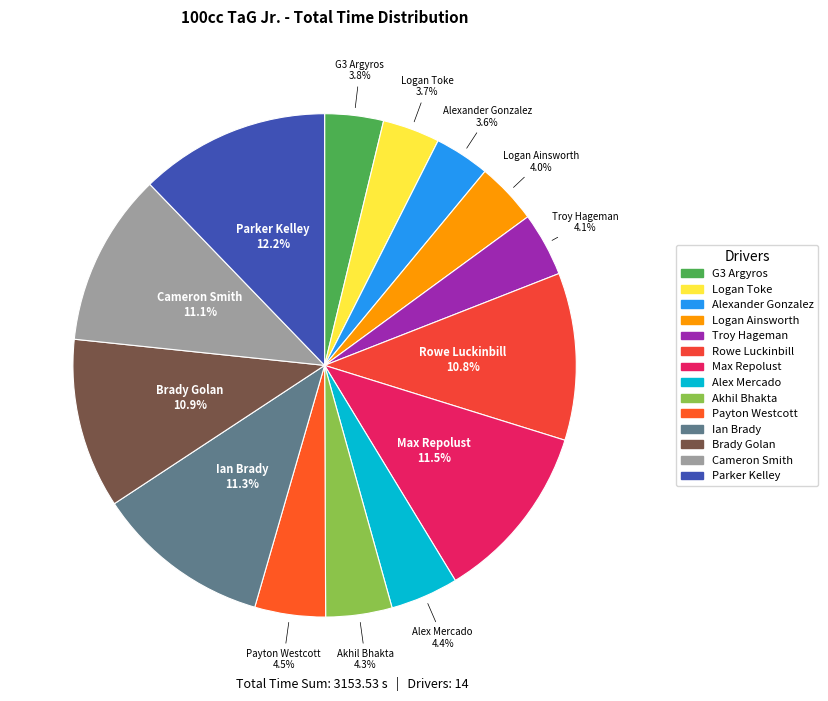

Is there a majority slice in this chart?

No